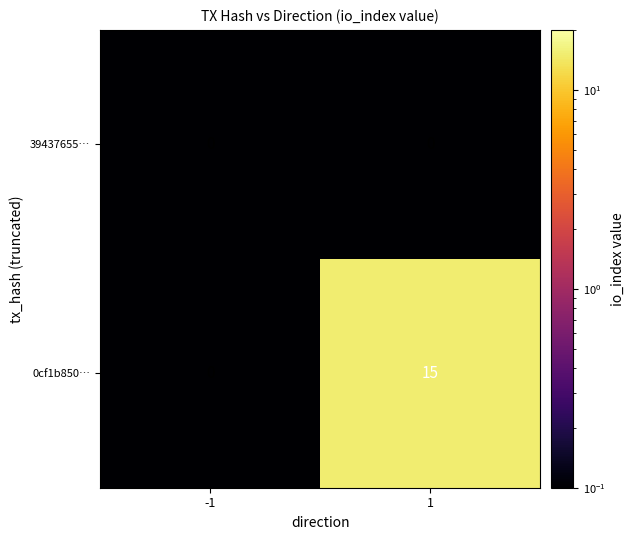

Is the value of 39437655… at -1 greater than the value of 0cf1b850… at 1?

No